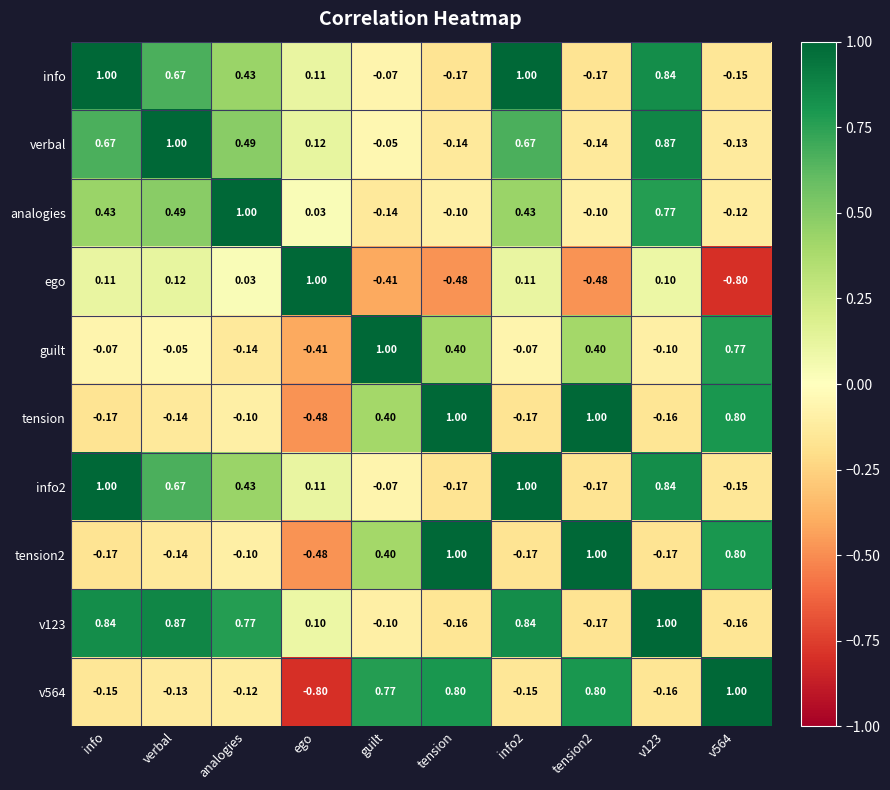

At which label does tension reach its minimum?

ego